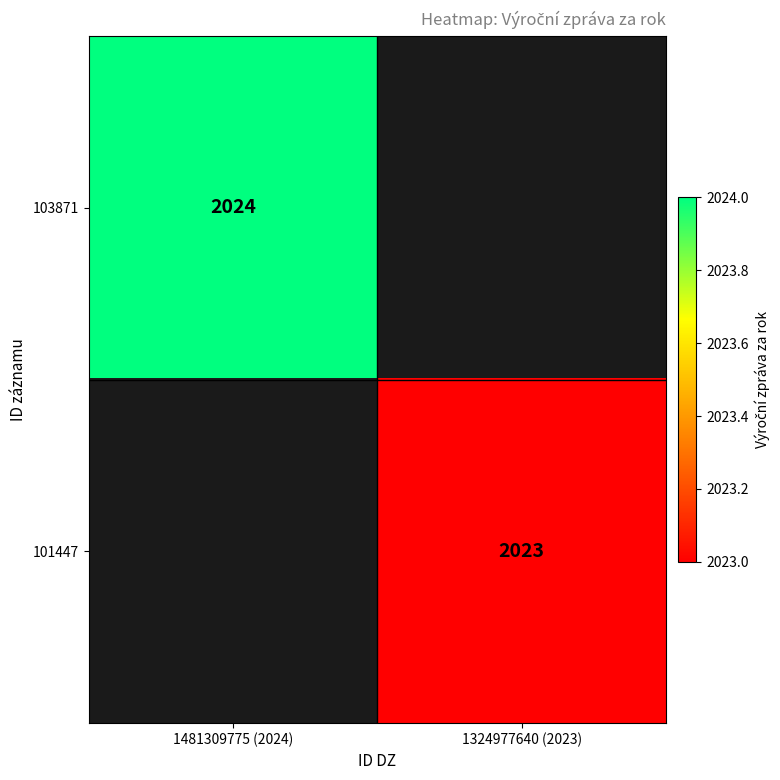

True or false: 103871 has a value of 2770 at 1481309775 (2024).

False